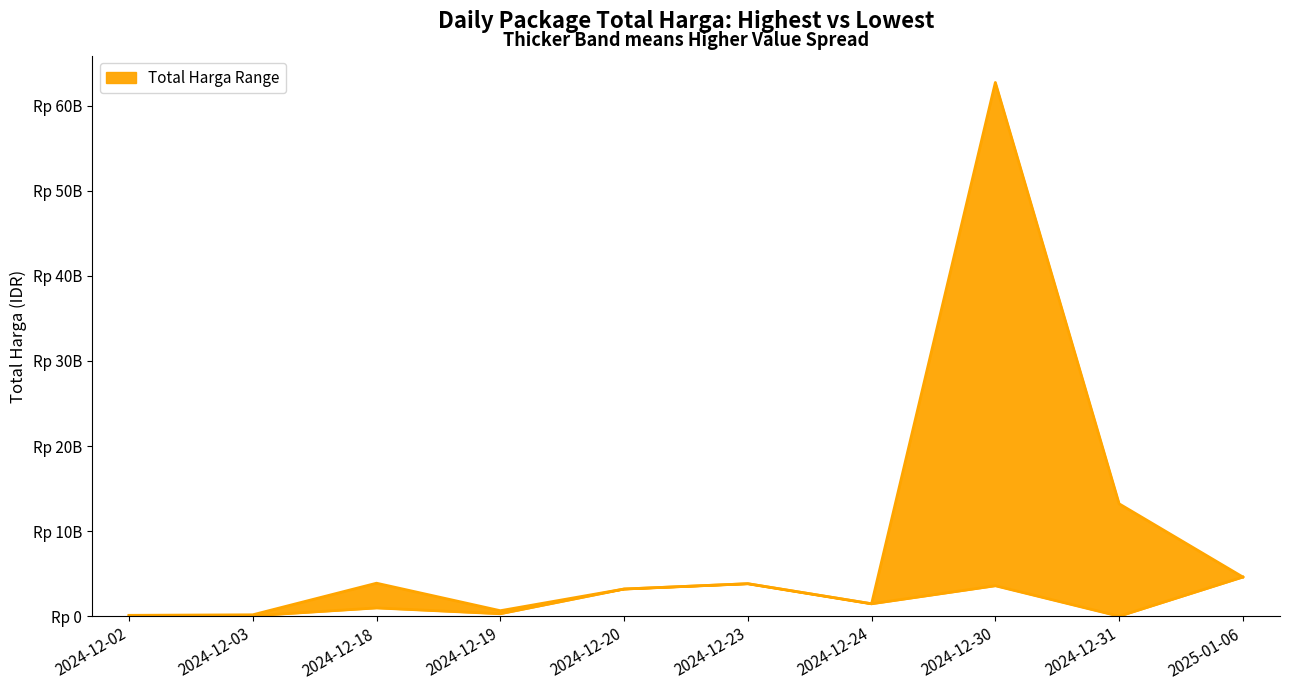

List the series in order of their peak value, lowest first.

Total Harga Min, Total Harga Max